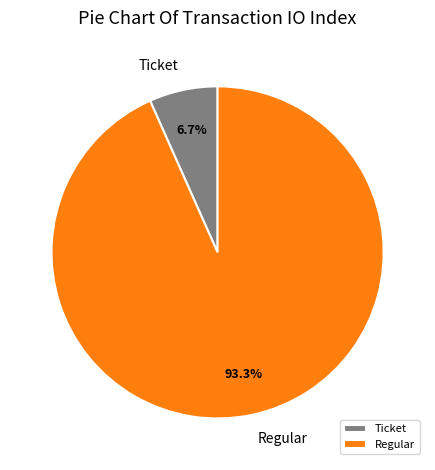

What is the majority slice?

Regular